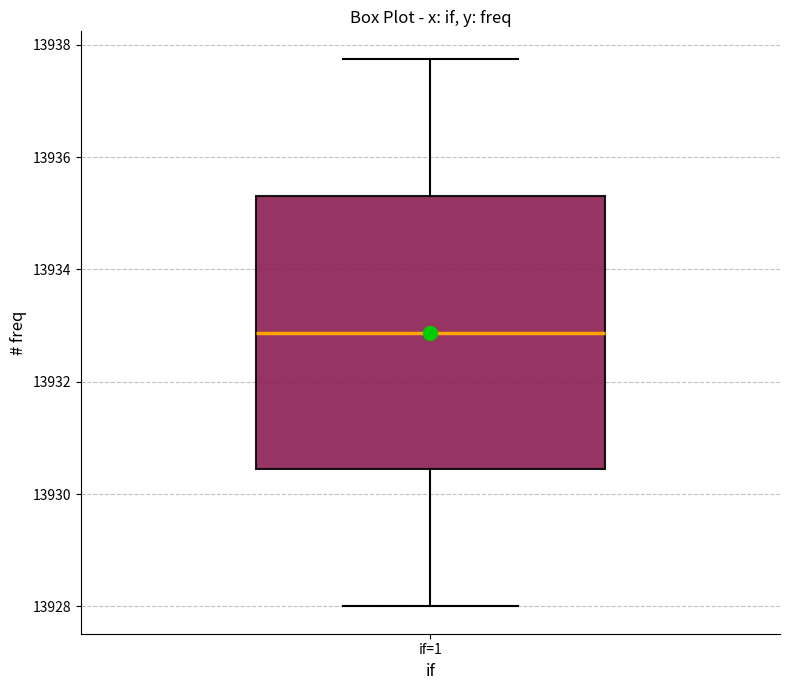

Read this box plot against the y-axis: the position of the median line, the range covered by the box, and the ends of both whiskers. The values are not printed on the chart, so give them approximately, as read against the axis.

median 13932.8, box 13930.4 to 13935.4, whiskers 13928.0 to 13937.8